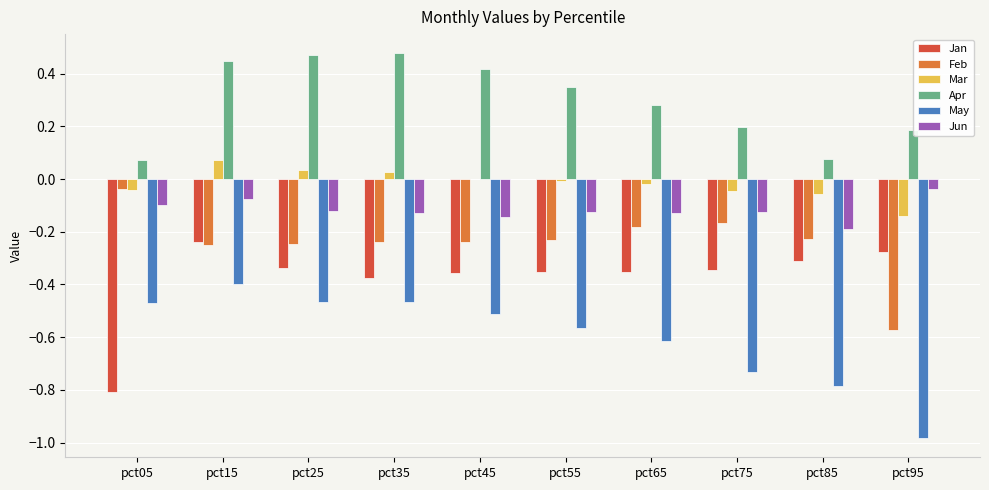

What is the sum of the Apr values at pct95 and pct15?

0.6